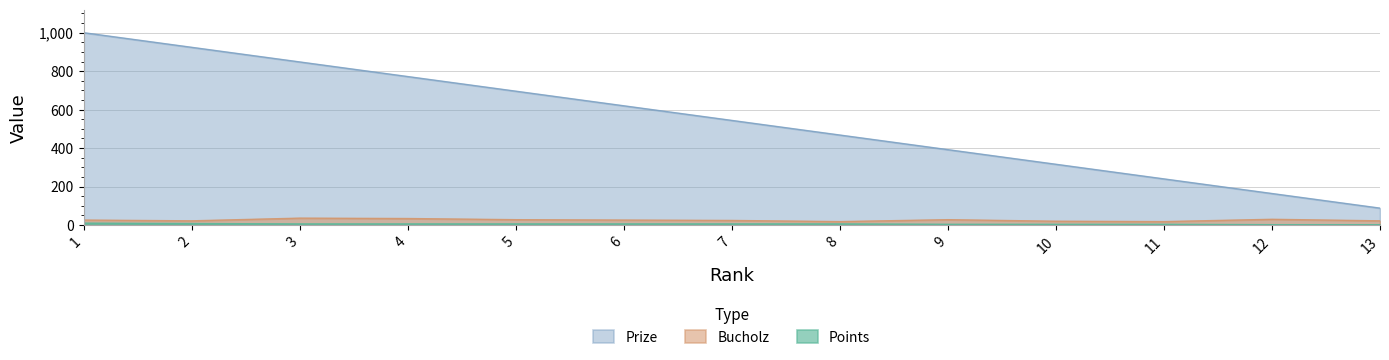

Which category has the highest value across all series?

1